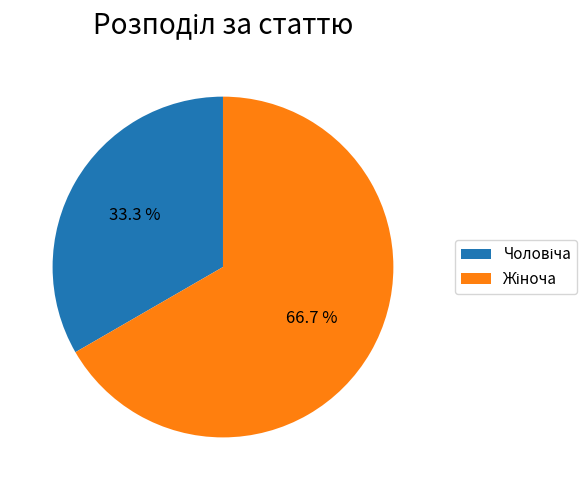

Is there a majority slice in this chart?

Yes